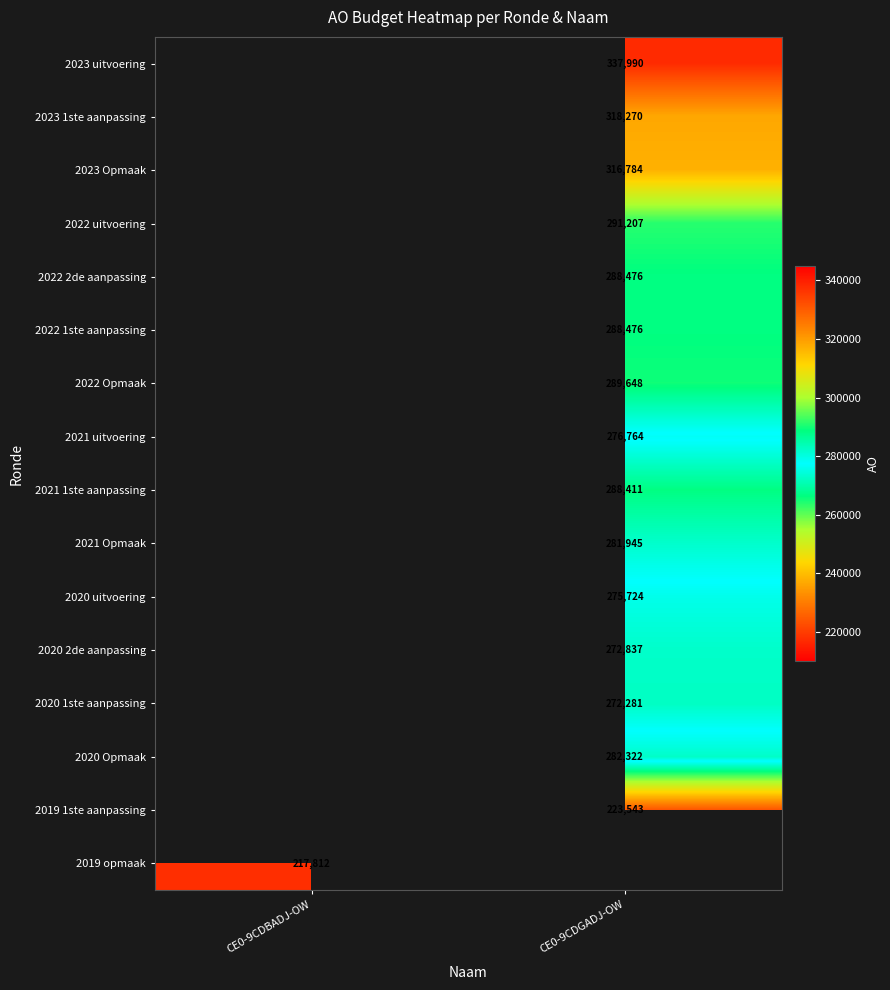

At how many categories does at least one series exceed 244509?

1